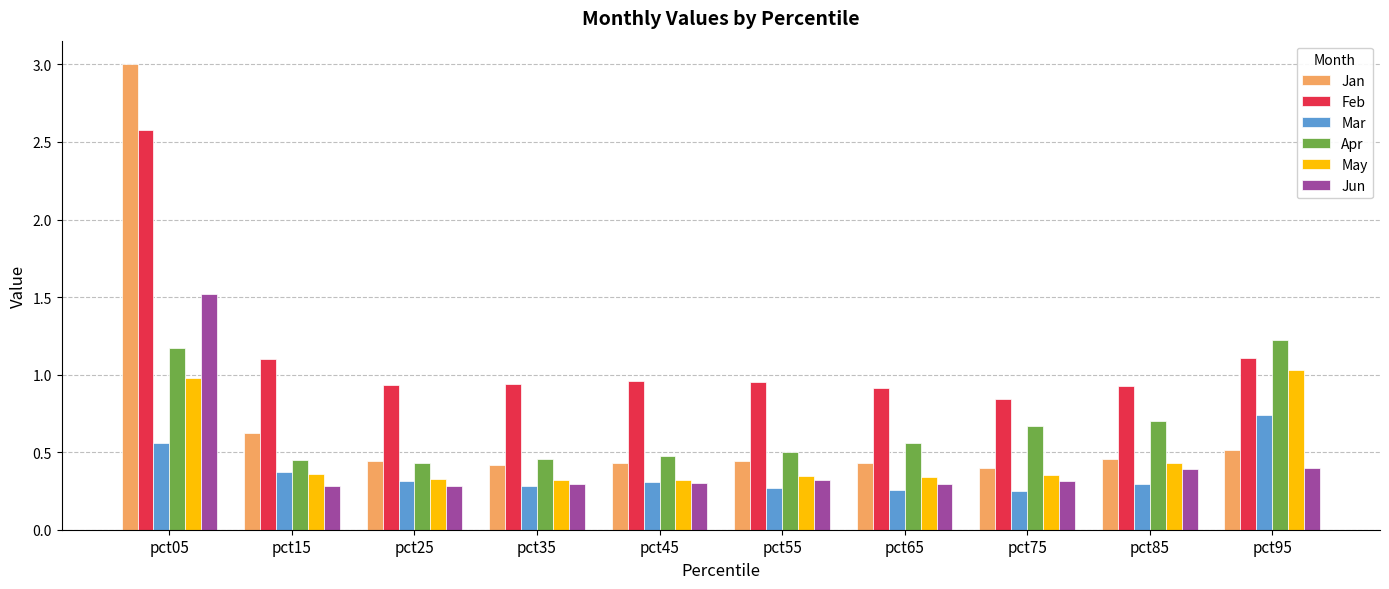

What is the difference between the maximum and second lowest values in the Jun series?

1.2